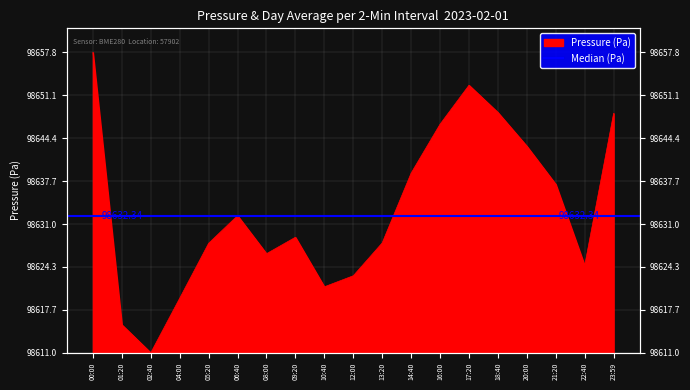

True or false: there are more than 0 points higher than both neighbors.

True